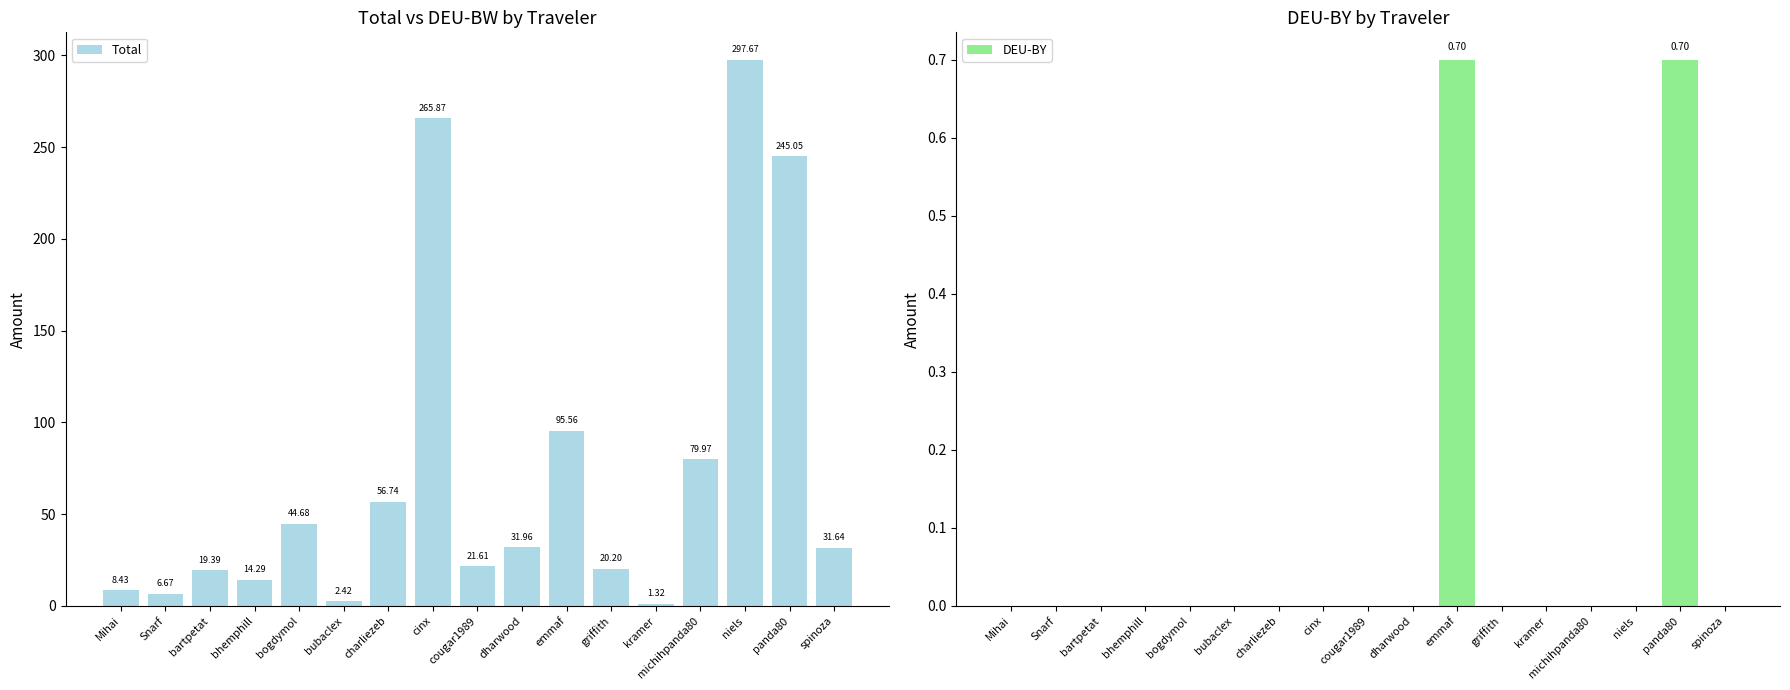

The DEU-BY series shows 1.2 at panda80. True or false?

False